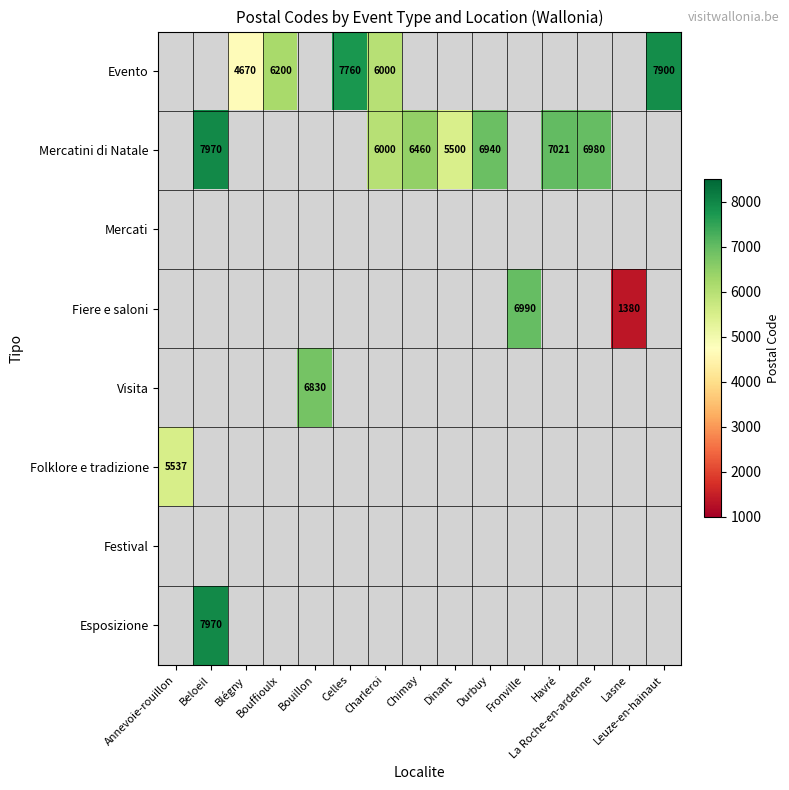

At which category does the chart reach its minimum across all series?

Lasne